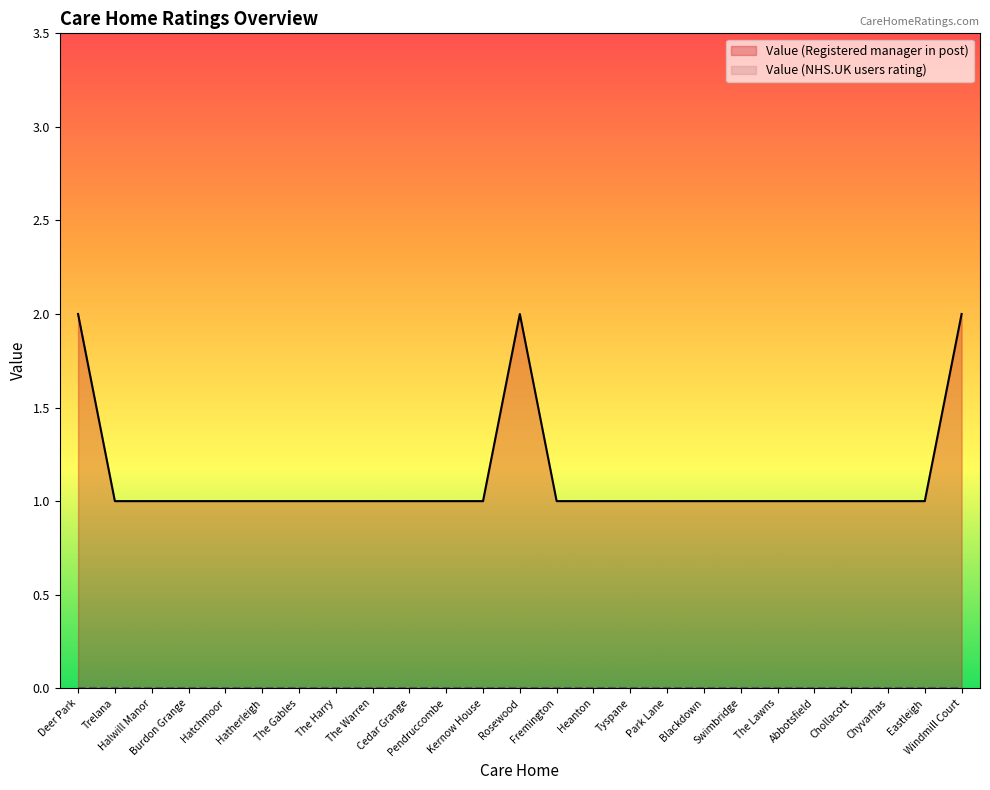

How many interior local peaks (higher than both neighbors) does the data have?

1